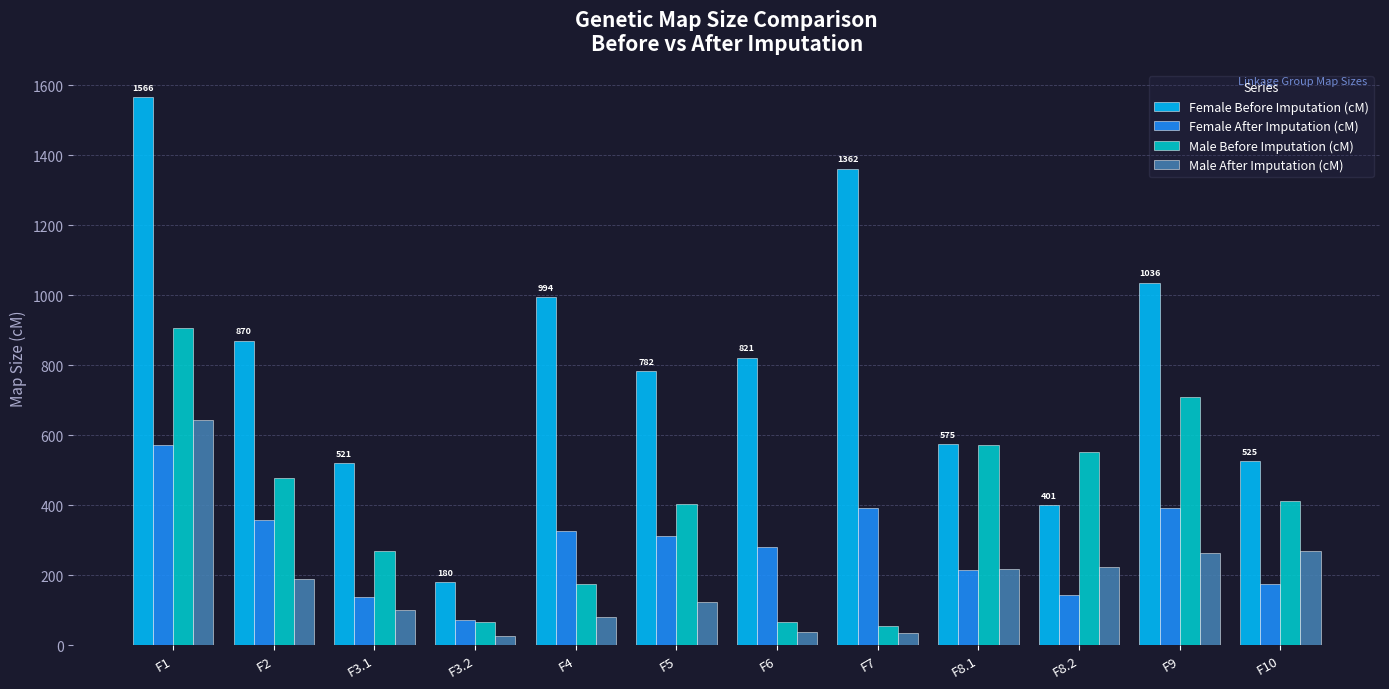

Which series has the largest total across all categories?

Female Before Imputation (cM)